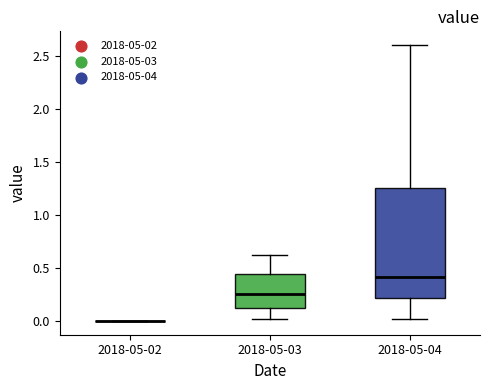

Which box is the tallest, from its lower edge to its upper edge?

2018-05-04